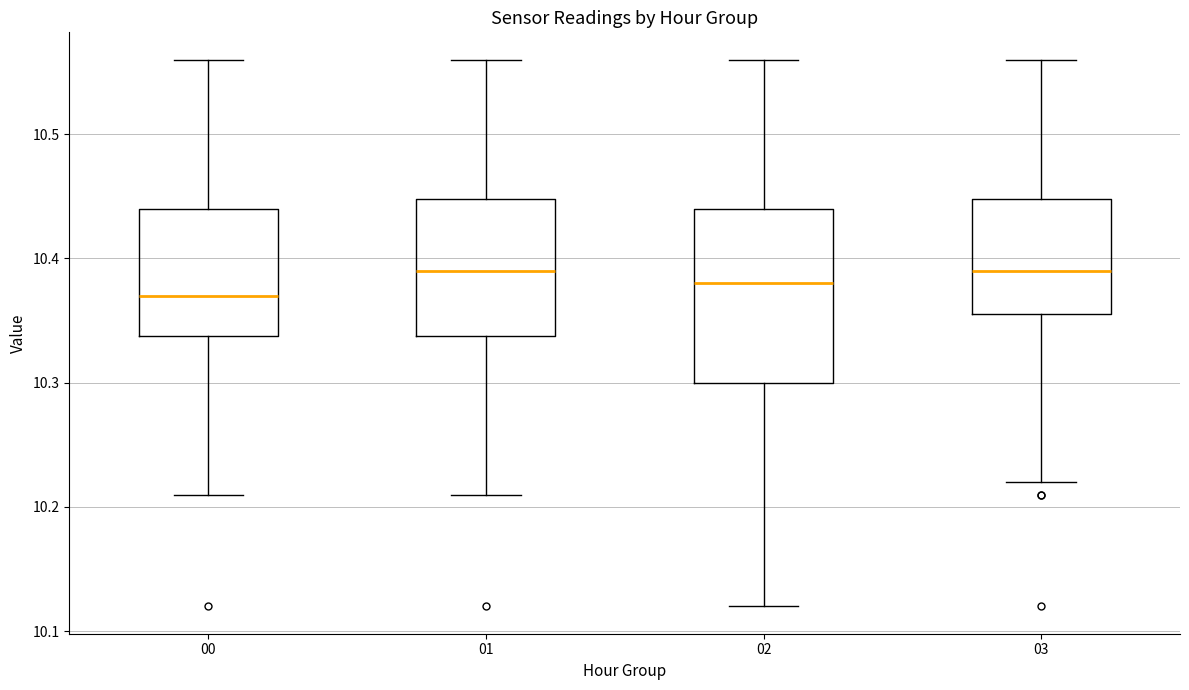

Where is the upper edge of the box at x = 02 on the y-axis? The values are not printed on the chart, so give them approximately, as read against the axis.

10.44